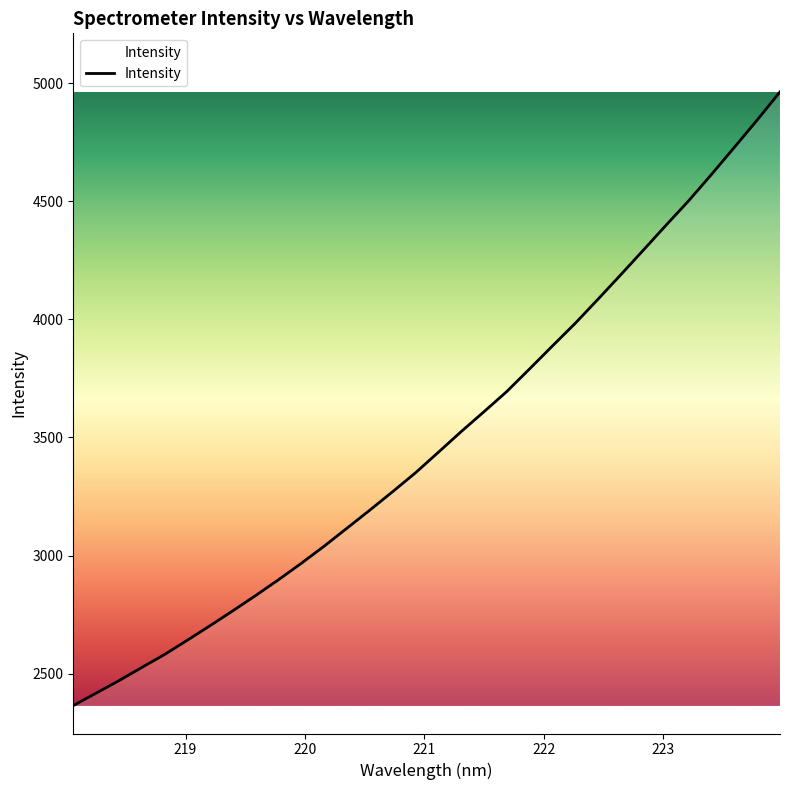

What is the difference between the maximum and minimum values?

2599.9